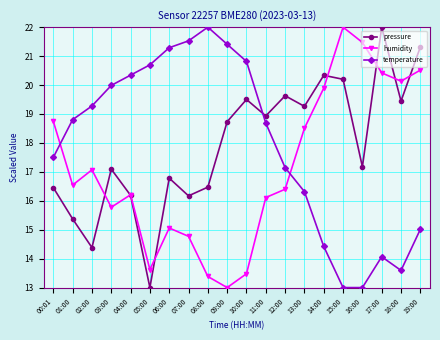

Reading left to right, extract all data points from this chart.

pressure: 16.5	15.4	14.4	17.1	16.2	13.0	16.8	16.2	16.5	18.7	19.5	18.9	19.6	19.3	20.3	20.2	17.2	22.0	19.4	21.3
humidity: 18.7	16.5	17.1	15.8	16.2	13.6	15.1	14.8	13.4	13.0	13.5	16.1	16.4	18.5	19.9	22.0	21.5	20.4	20.1	20.5
temperature: 17.5	18.8	19.3	20.0	20.3	20.7	21.3	21.5	22.0	21.4	20.8	18.7	17.1	16.3	14.4	13.0	13.0	14.1	13.6	15.0